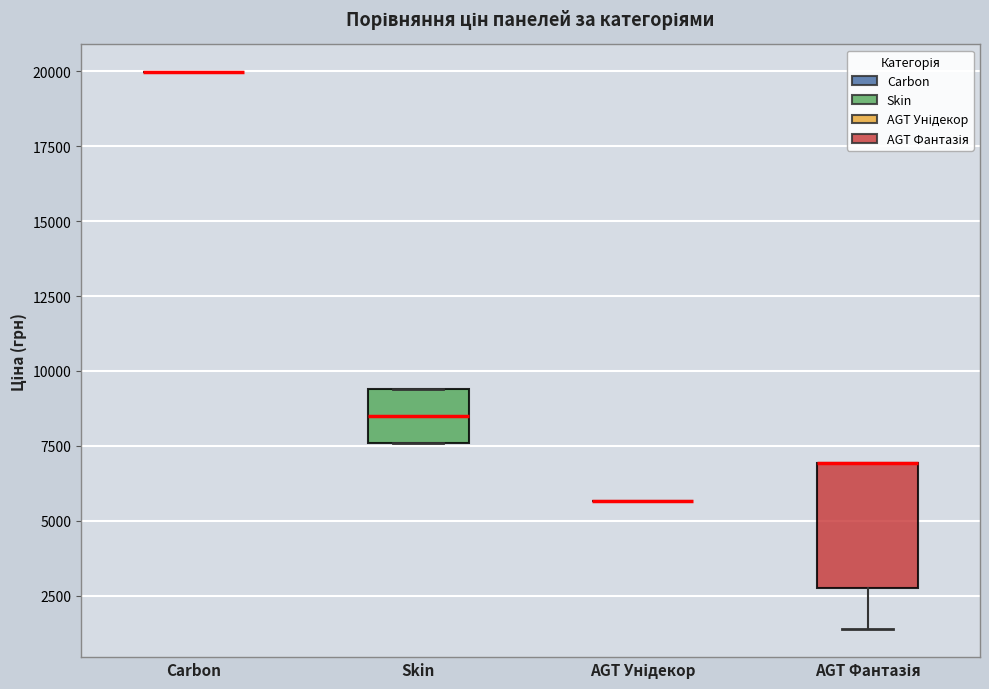

Reading left to right, transcribe this box plot: for each box, give where its median line is, the range the box spans, and where its two whiskers end, as read against the y-axis. The values are not printed on the chart, so give them approximately, as read against the axis.

Carbon: box collapsed to a line at 20000, whiskers 20000 to 20000
Skin: median 8500, box 7500 to 9500, whiskers 7500 to 9500
AGT Унідекор: box collapsed to a line at 5500, whiskers 5500 to 5500
AGT Фантазія: median 7000 (drawn on the box's upper edge), box 3000 to 7000, whiskers 1500 to 7000